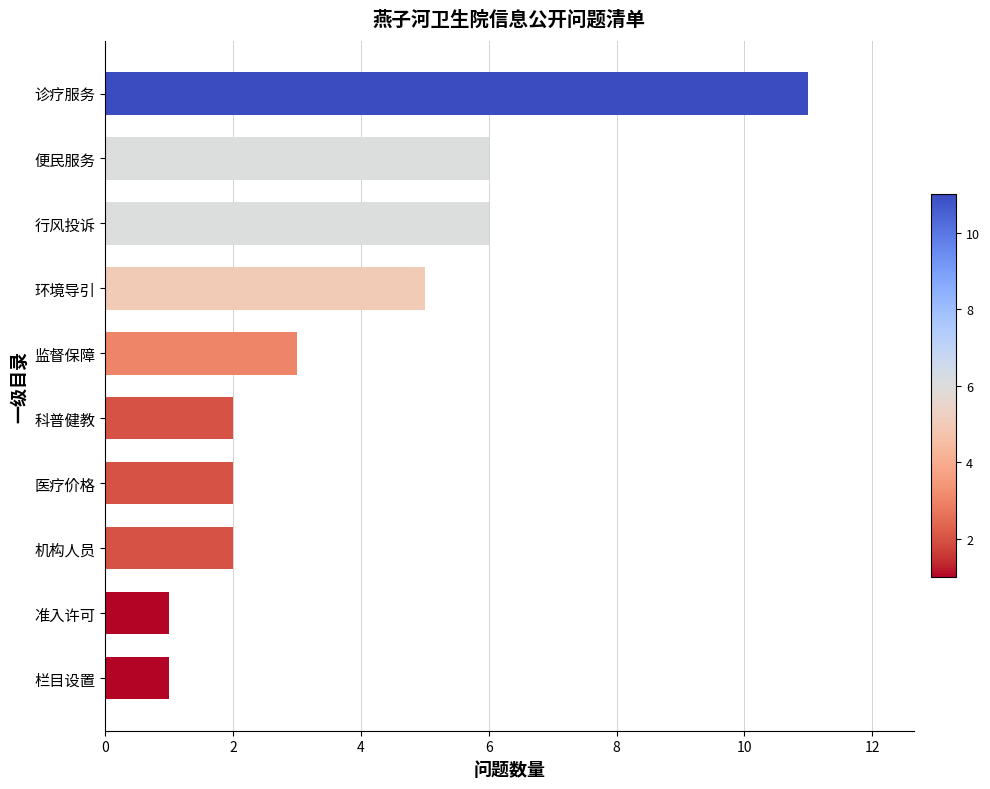

What is the smallest value displayed?

1